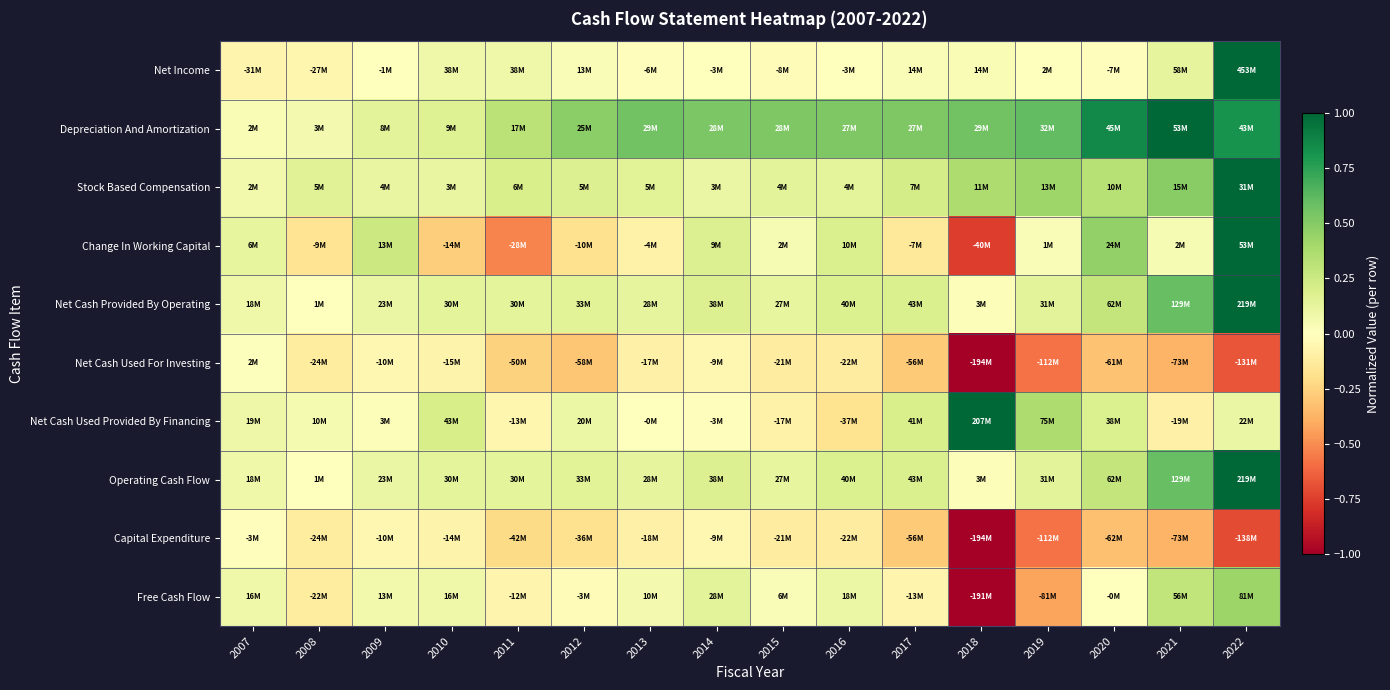

Between 2022 and 2008, which is larger?

2022